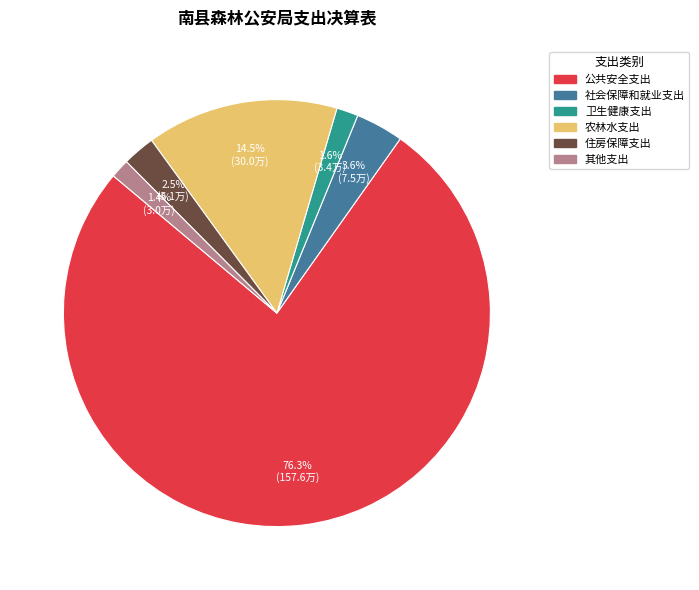

Which slice is the largest?

公共安全支出